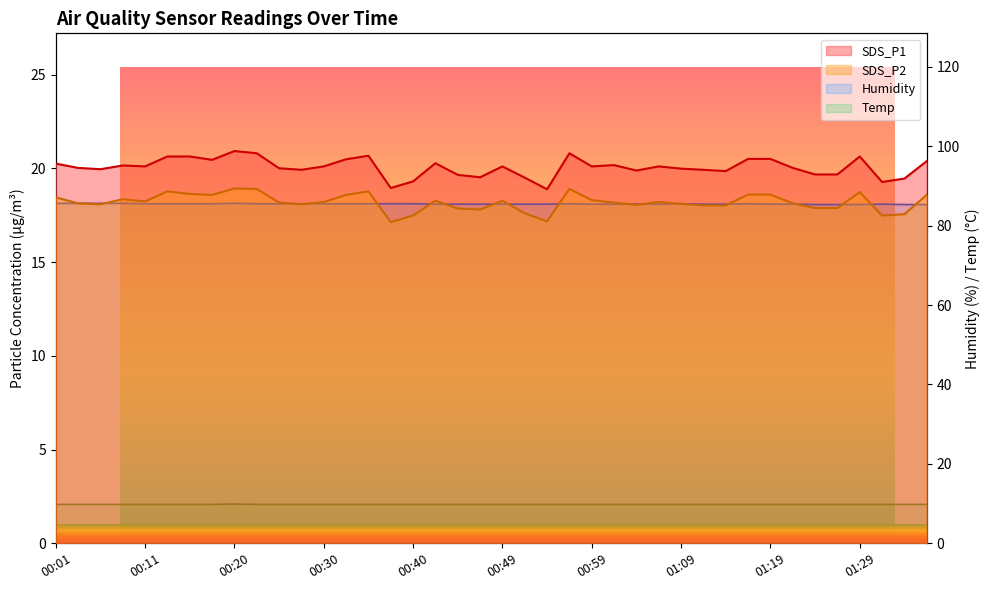

How many series are shown in this chart?

4